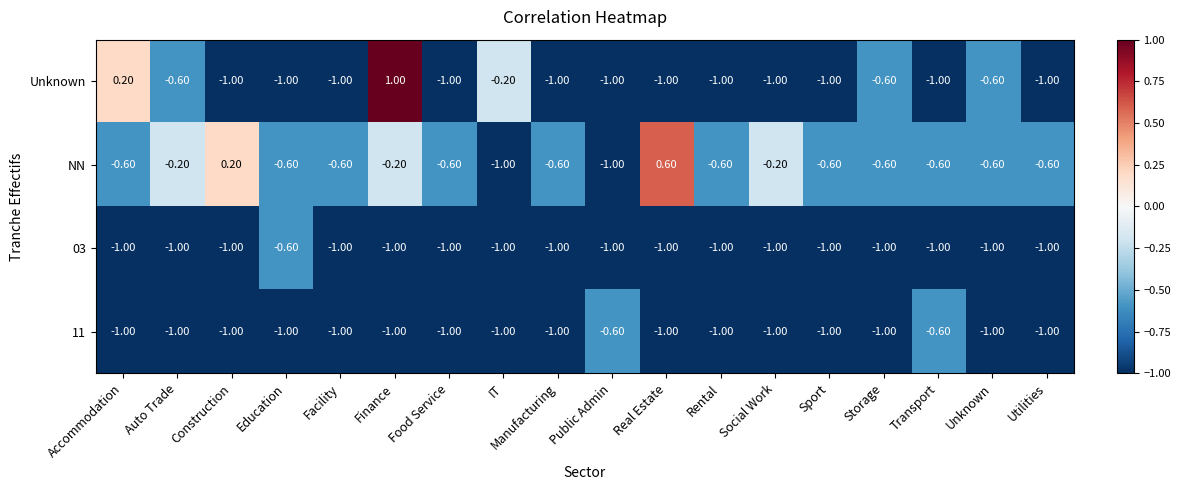

What is the total value across all series at Food Service?

-3.6